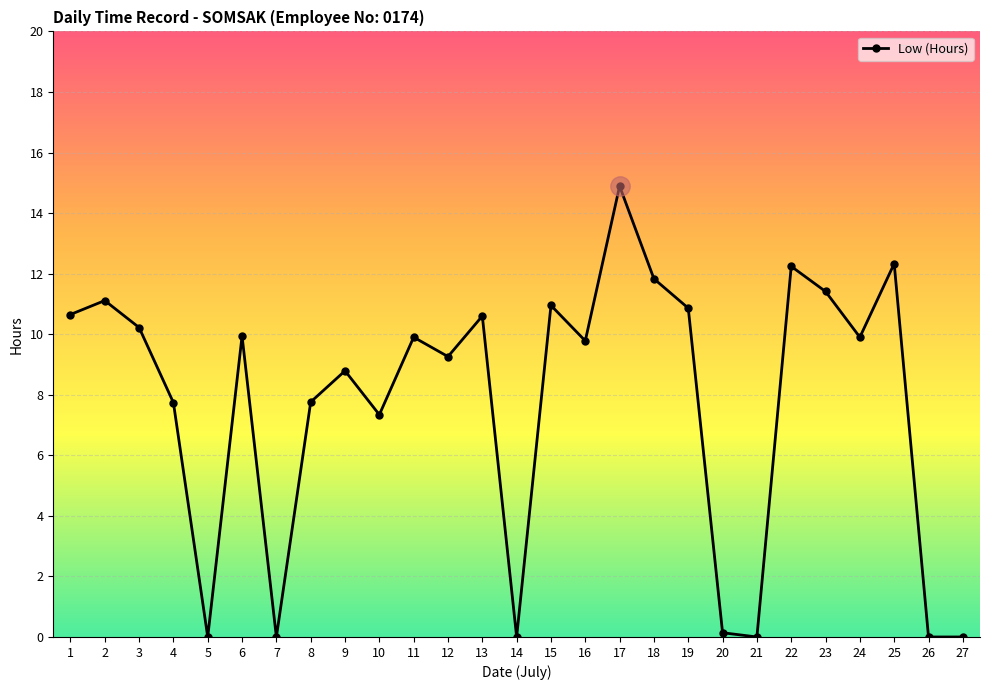

What is the maximum value shown in the chart?

14.9